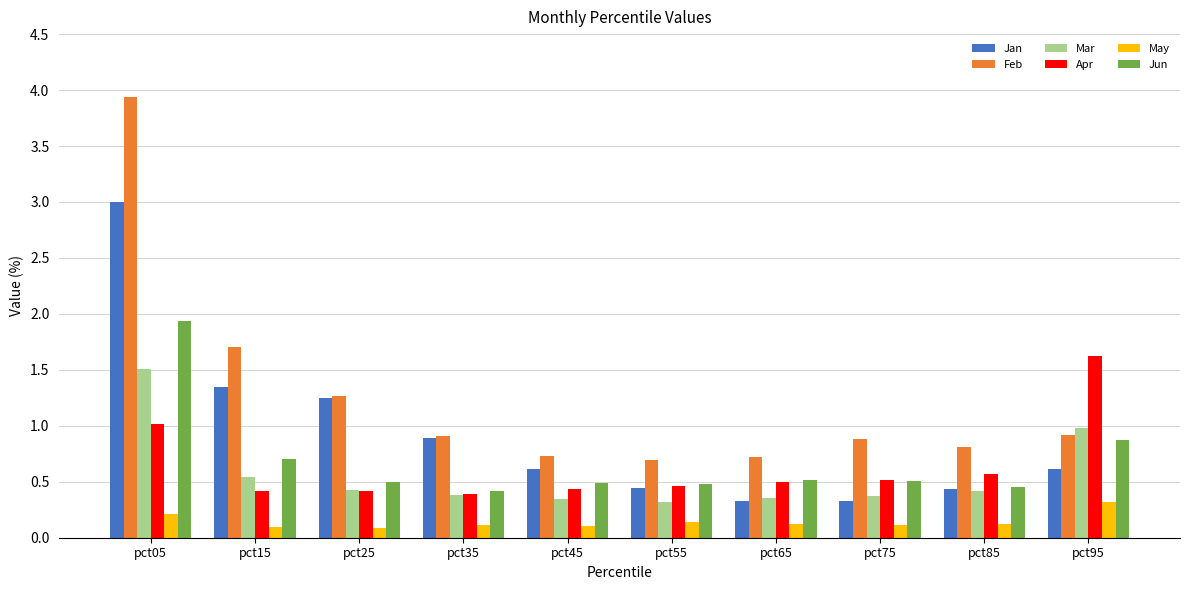

What is the total value across all series at pct05?

11.6